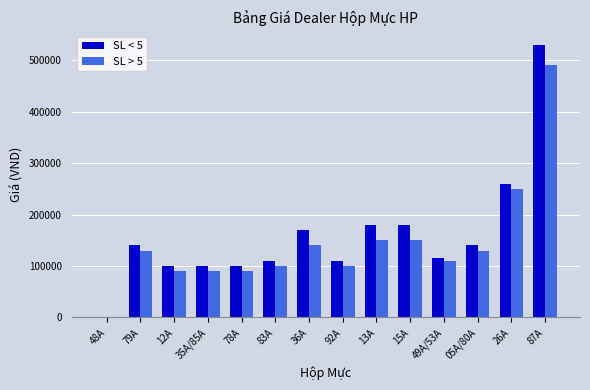

Which series has the largest range (max minus min)?

SL < 5